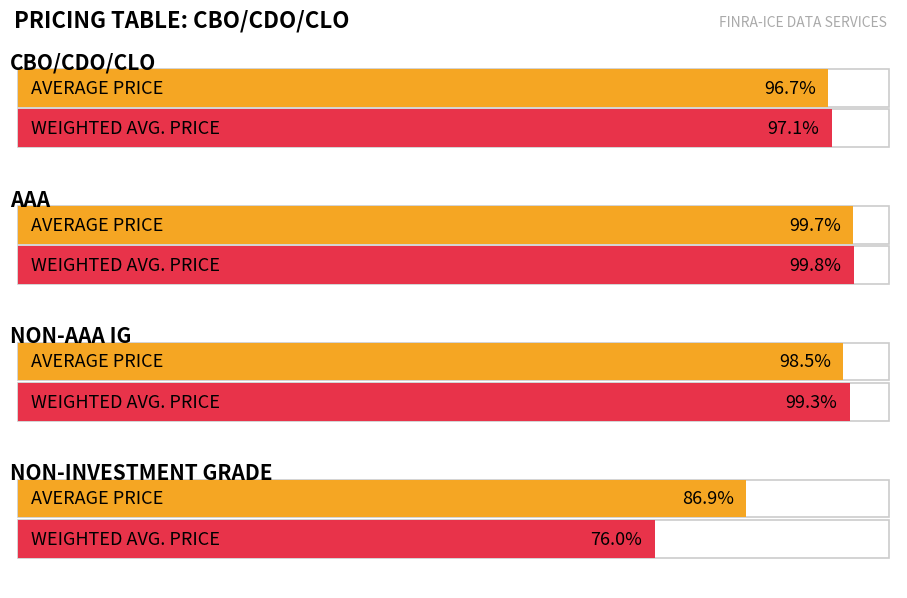

Count the number of categories in the chart.

4